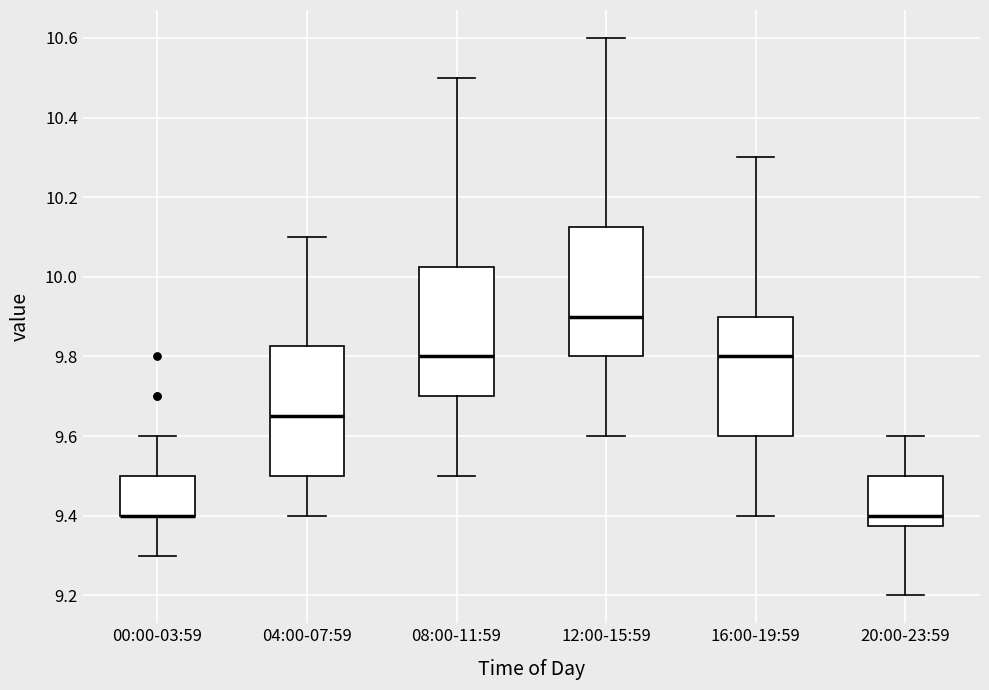

Reading left to right, transcribe this box plot: for each box, give where its median line is, the range the box spans, and where its two whiskers end, as read against the y-axis. The values are not printed on the chart, so give them approximately, as read against the axis.

00:00-03:59: median 9.40 (drawn on the box's lower edge), box 9.40 to 9.50, whiskers 9.30 to 9.60
04:00-07:59: median 9.66, box 9.50 to 9.82, whiskers 9.40 to 10.10
08:00-11:59: median 9.80, box 9.70 to 10.02, whiskers 9.50 to 10.50
12:00-15:59: median 9.90, box 9.80 to 10.12, whiskers 9.60 to 10.60
16:00-19:59: median 9.80, box 9.60 to 9.90, whiskers 9.40 to 10.30
20:00-23:59: median 9.40, box 9.38 to 9.50, whiskers 9.20 to 9.60